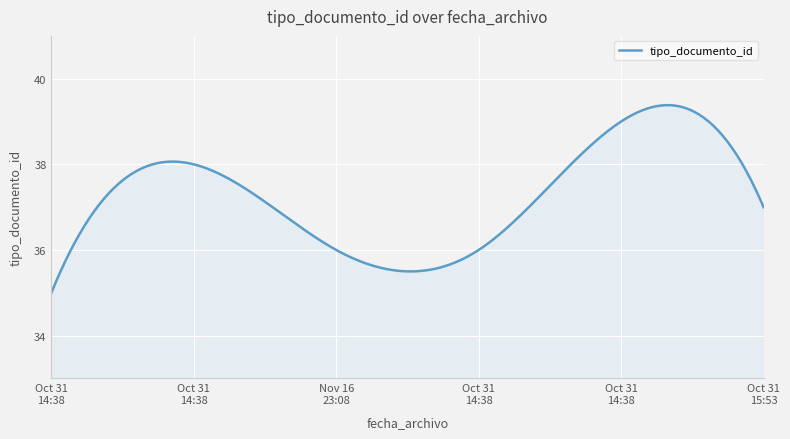

What is the minimum value shown in the chart?

35.0